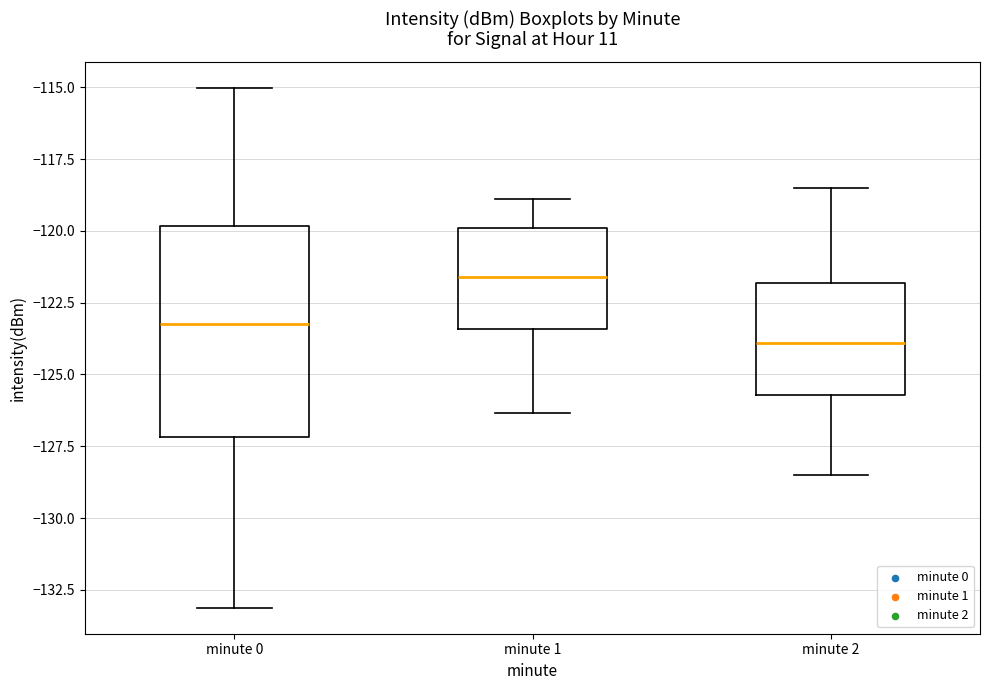

Where does the lower whisker of the box for minute 1 end on the y-axis? The values are not printed on the chart, so give them approximately, as read against the axis.

-126.5